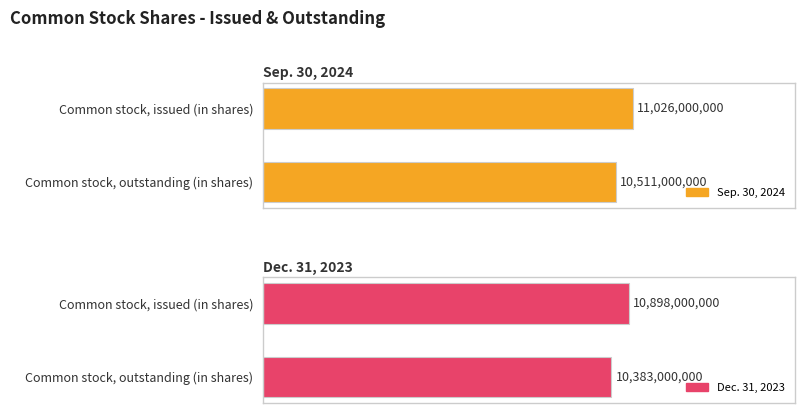

Is it true that Sep. 30, 2024 equals 10511000000 at Common stock, outstanding (in shares)?

True